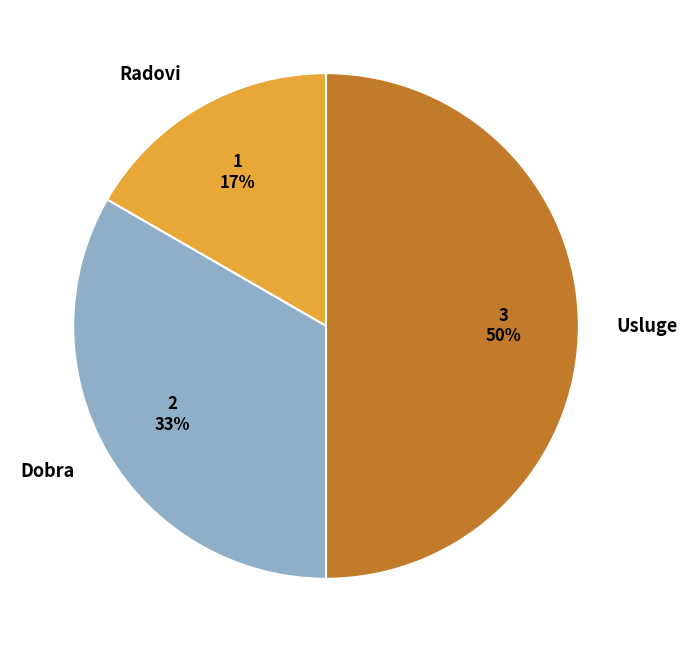

Does Radovi account for over 50% of the chart?

No